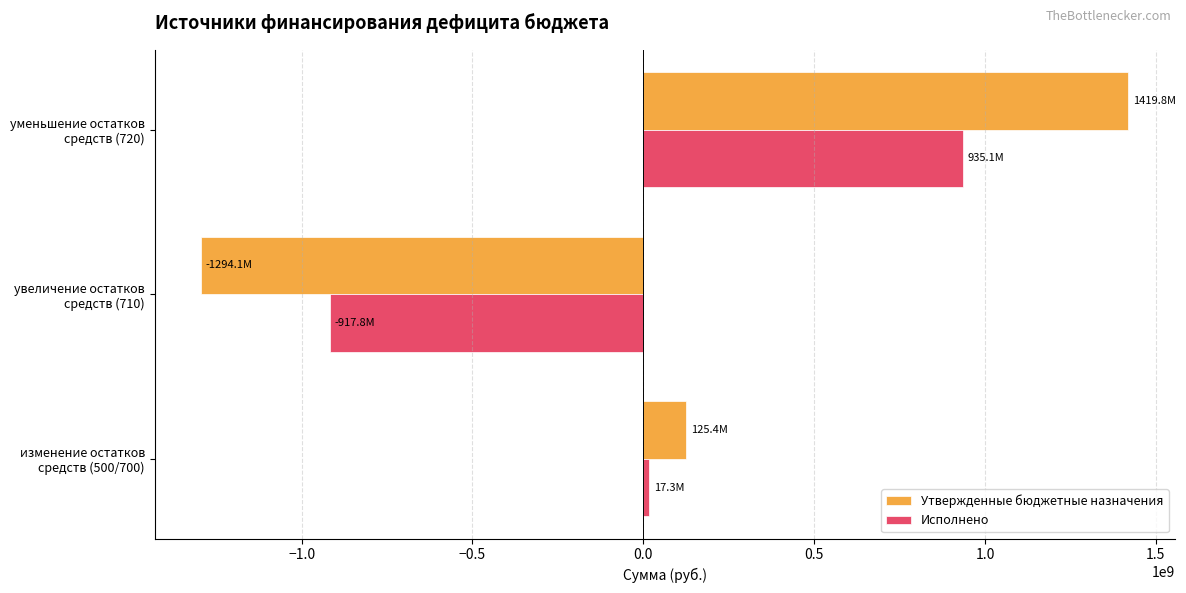

What is the sum of the Исполнено values at увеличение остатков средств (710) and уменьшение остатков средств (720)?

17346017.5